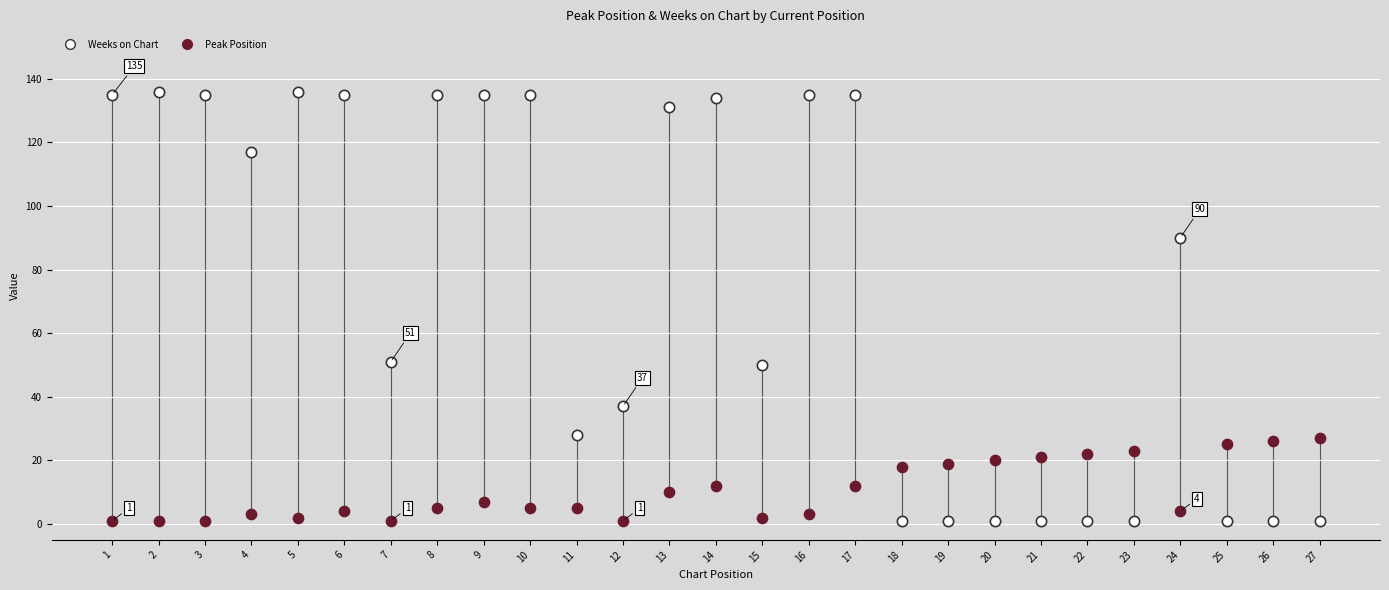

Which series reaches the maximum Y coordinate?

Weeks on Chart